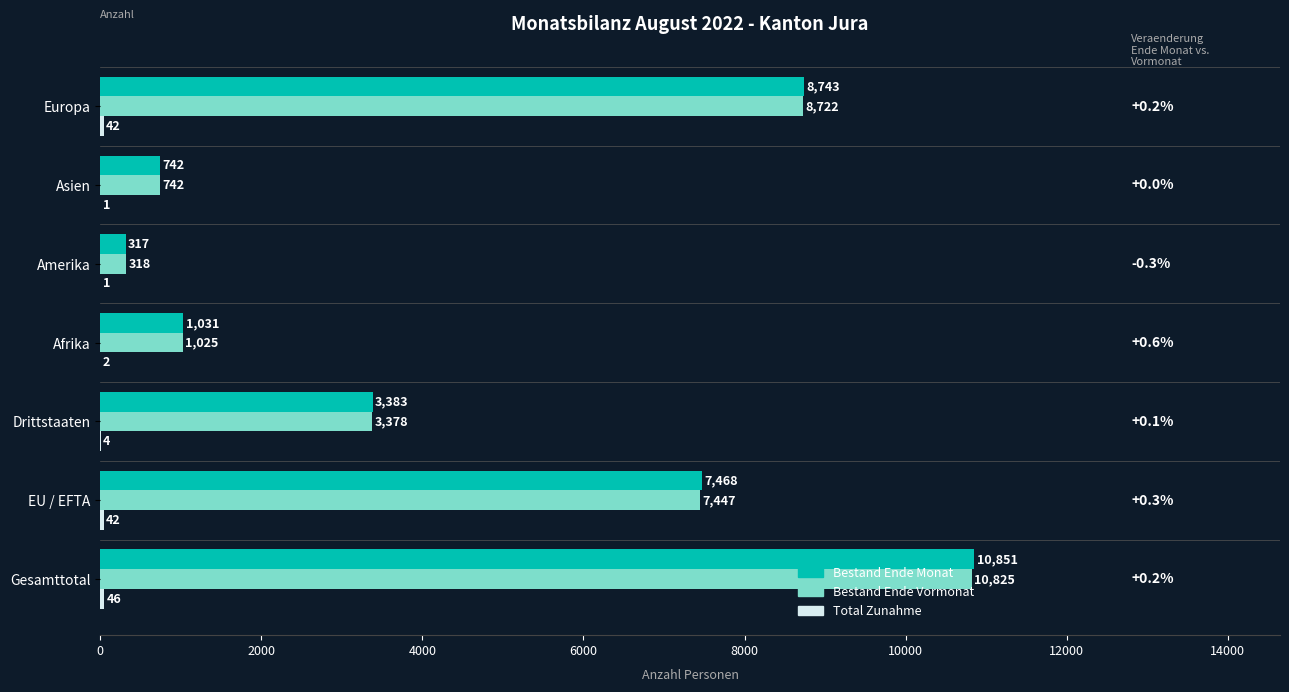

Which series has the largest range (max minus min)?

Bestand Ende Monat